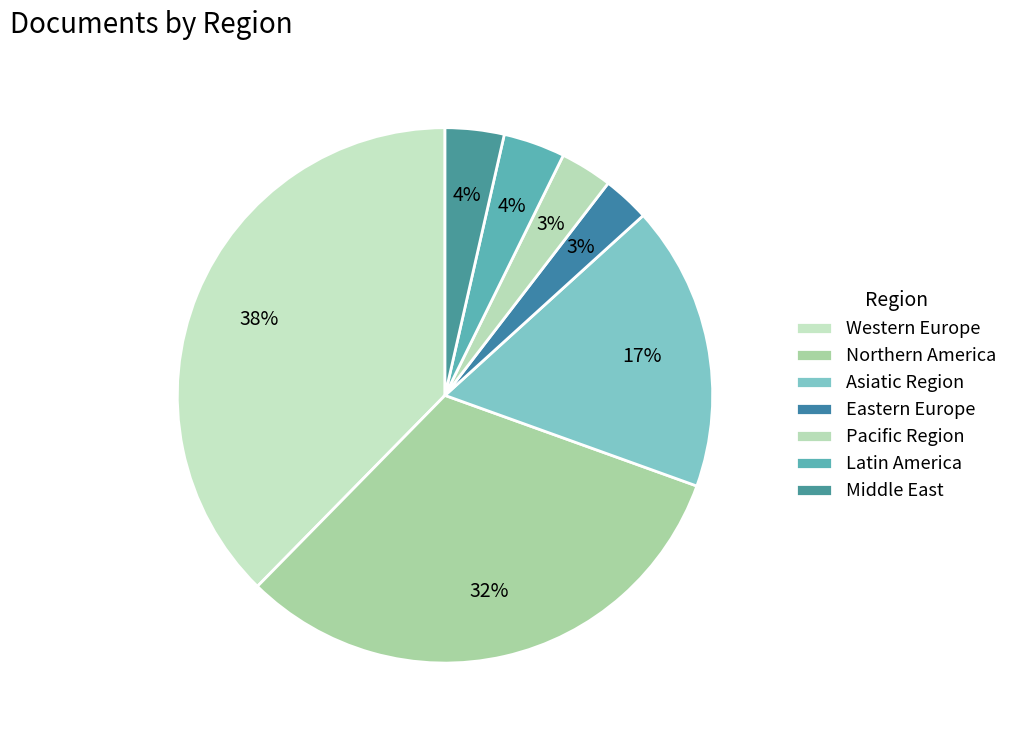

How many segments does this pie chart have?

7